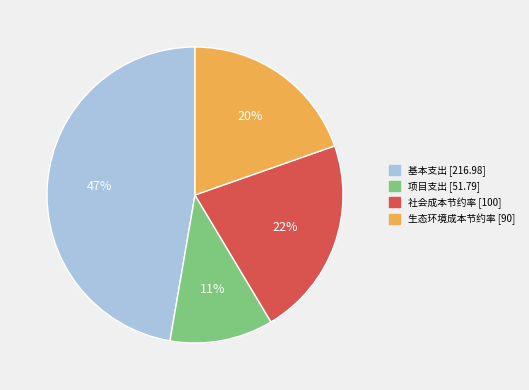

Rank the categories by value from highest to lowest.

基本支出 [216.98], 社会成本节约率 [100], 生态环境成本节约率 [90], 项目支出 [51.79]